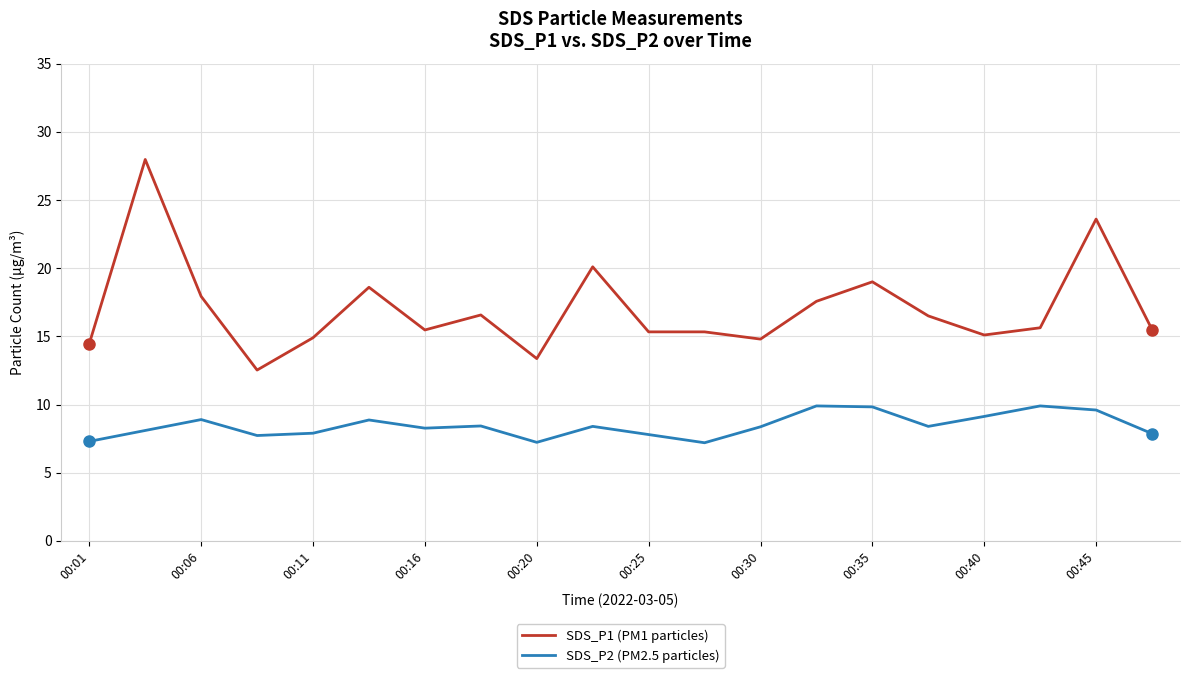

What is the sum of all SDS_P2 (PM2.5 particles) values?

169.1